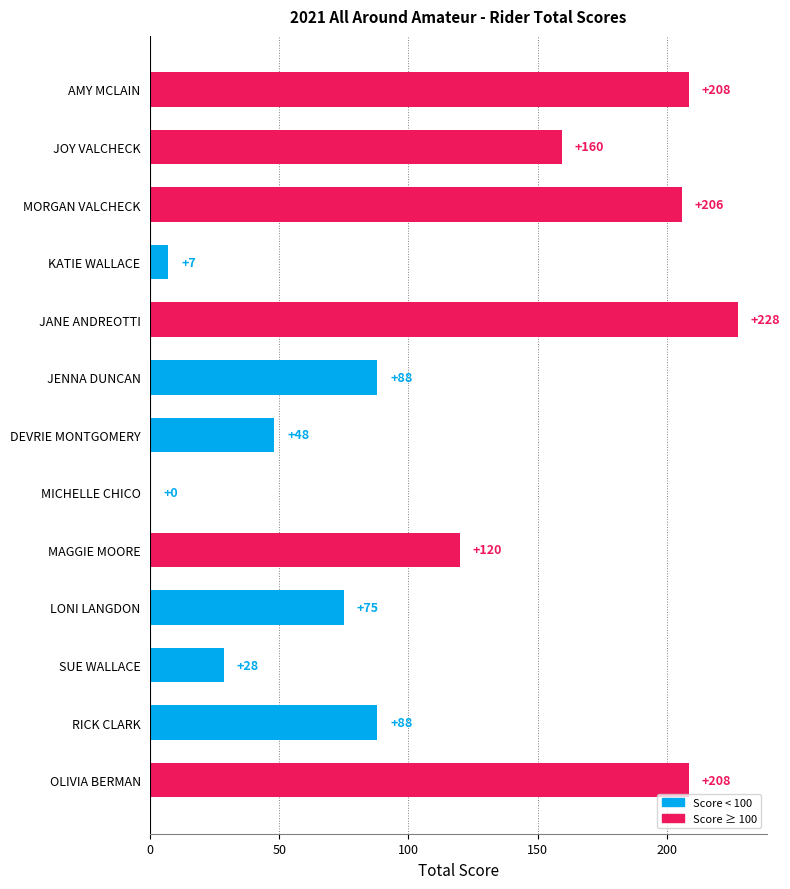

Which has a higher value, RICK CLARK or MAGGIE MOORE?

MAGGIE MOORE